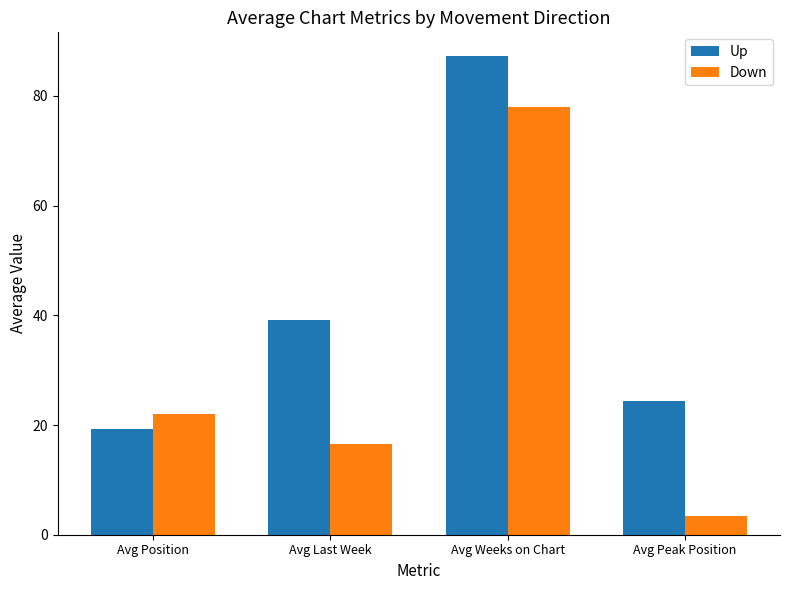

Is it true that Up equals 19.2 at Avg Position?

True